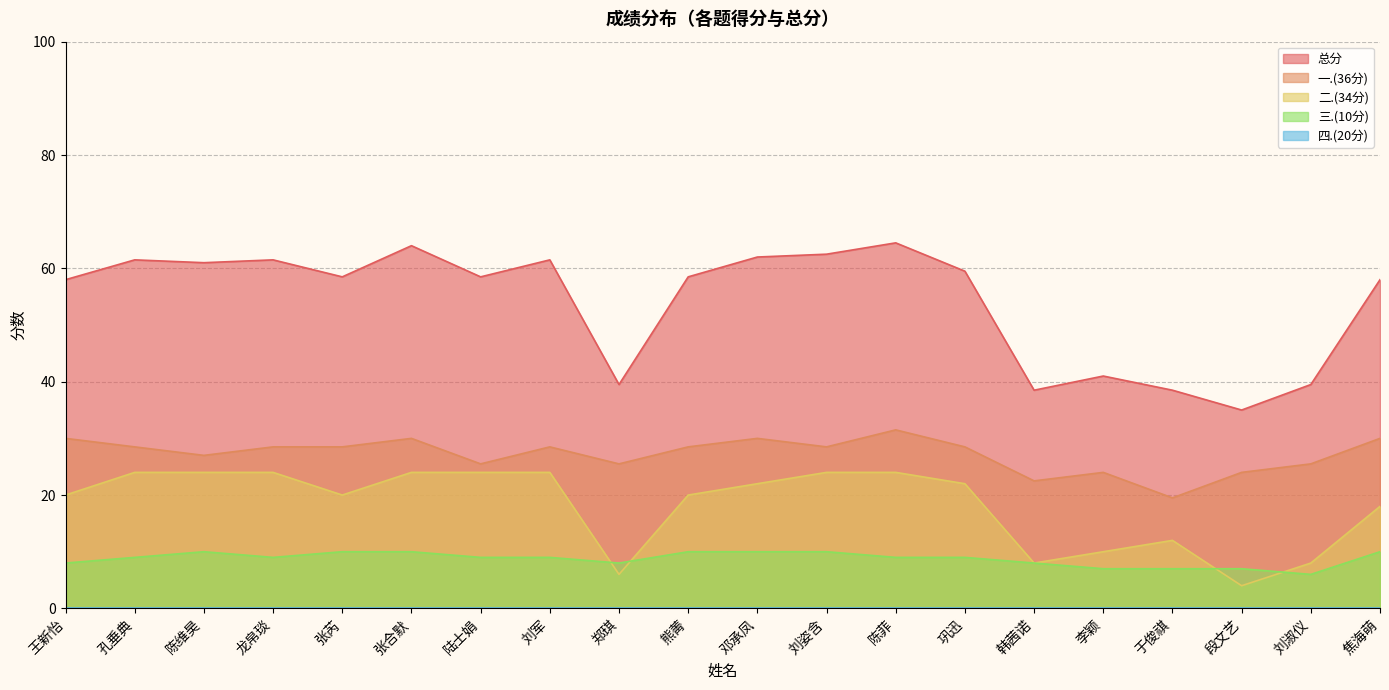

What is the difference between the 二.(34分) values at 段文艺 and 刘军?

20.0